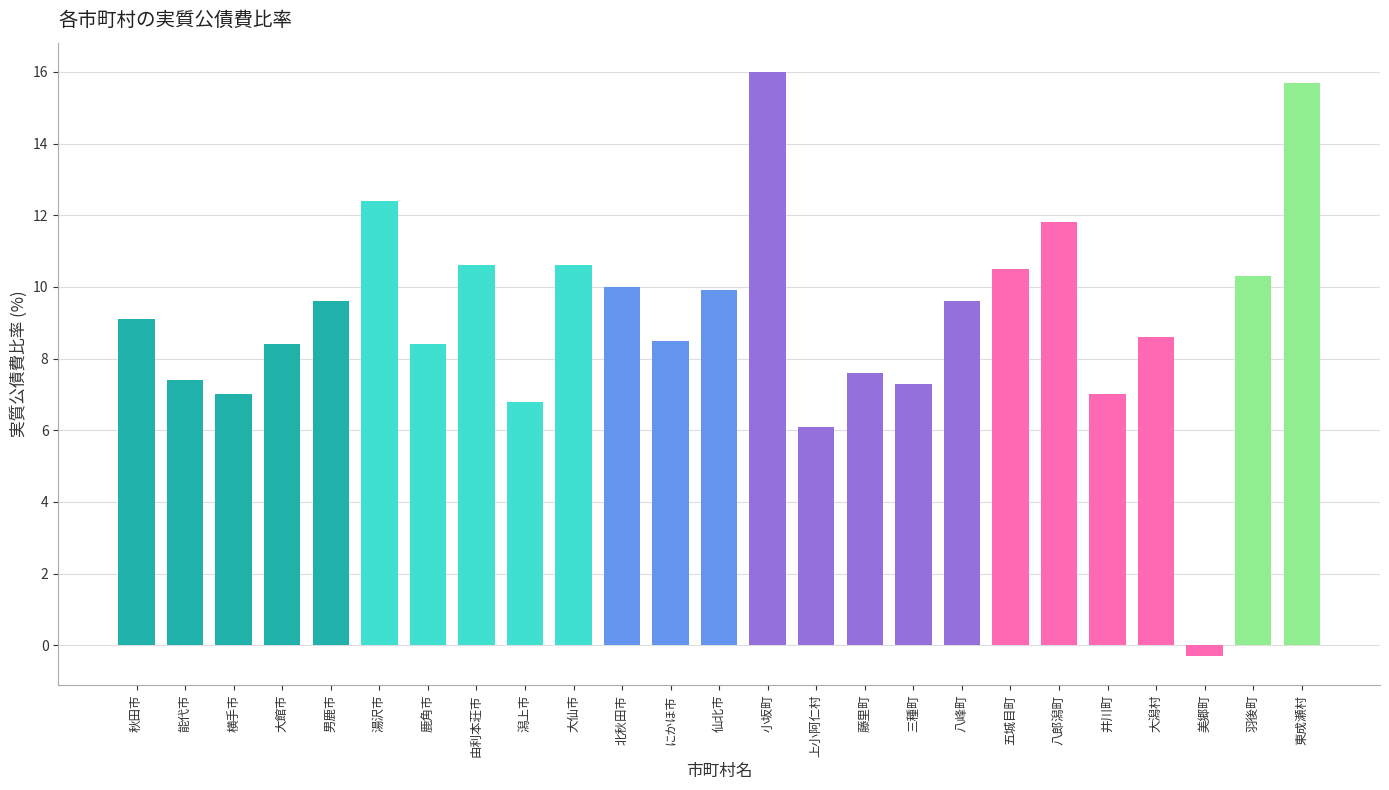

What is the label of the 8th bar from the right?

八峰町